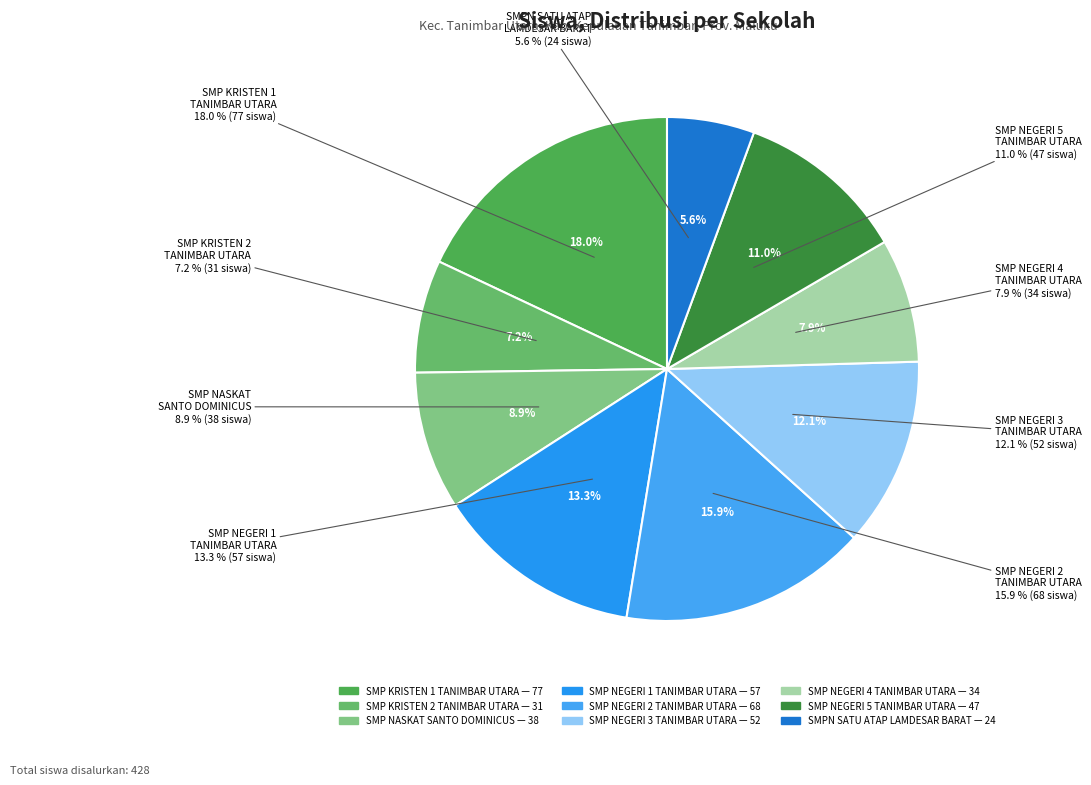

Does SMP NEGERI 5 TANIMBAR UTARA account for over 50% of the chart?

No